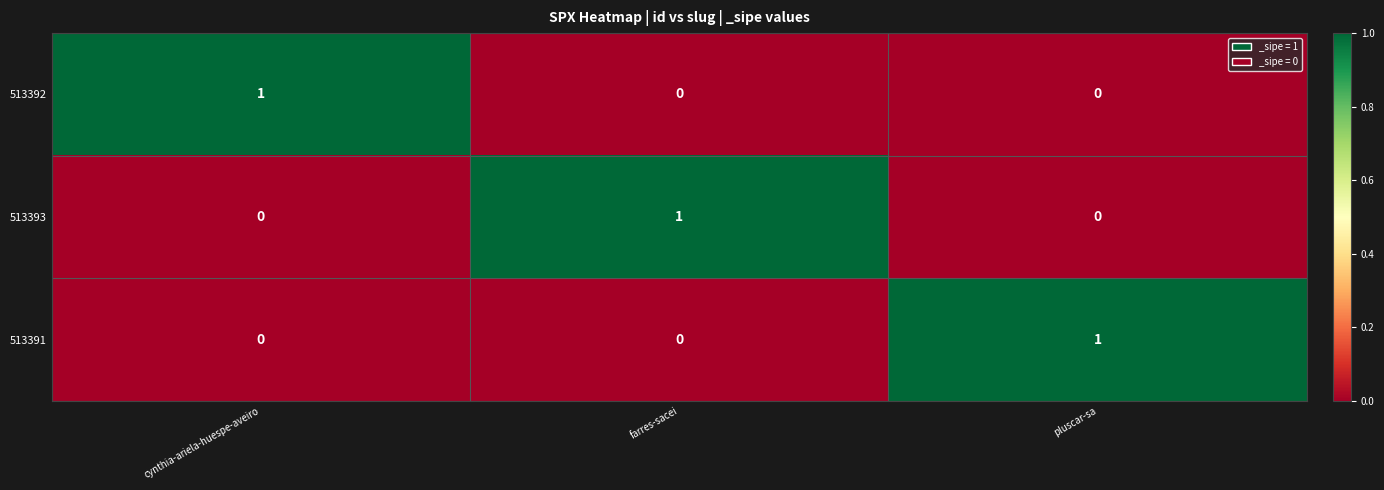

What is the total value across all series at farres-sacei?

1